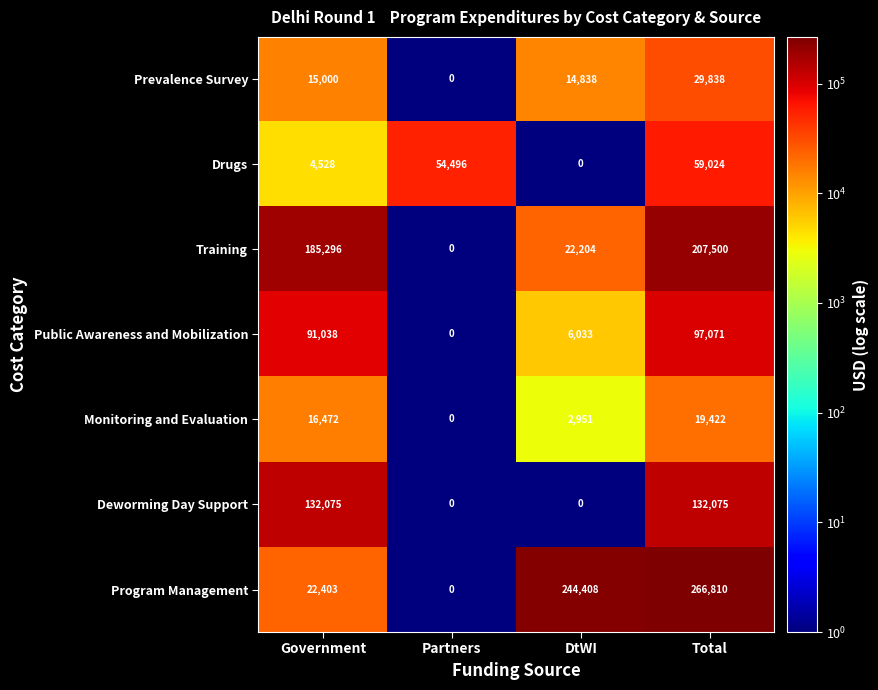

True or false: Training has a value of 317366 at Total.

False